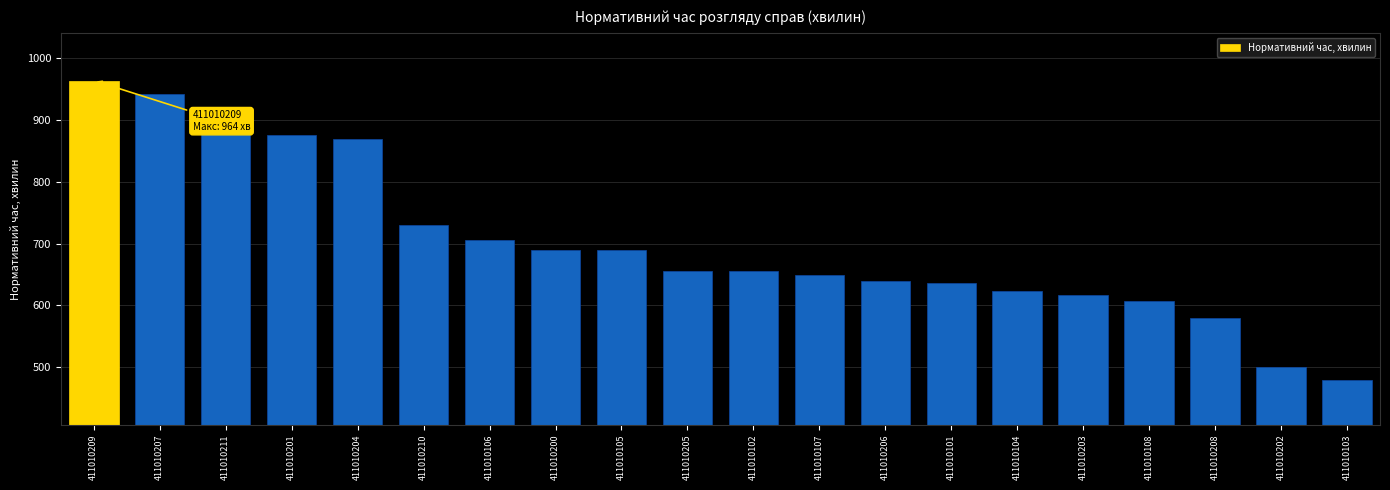

Is it true that the value at 411010202 is 501?

True